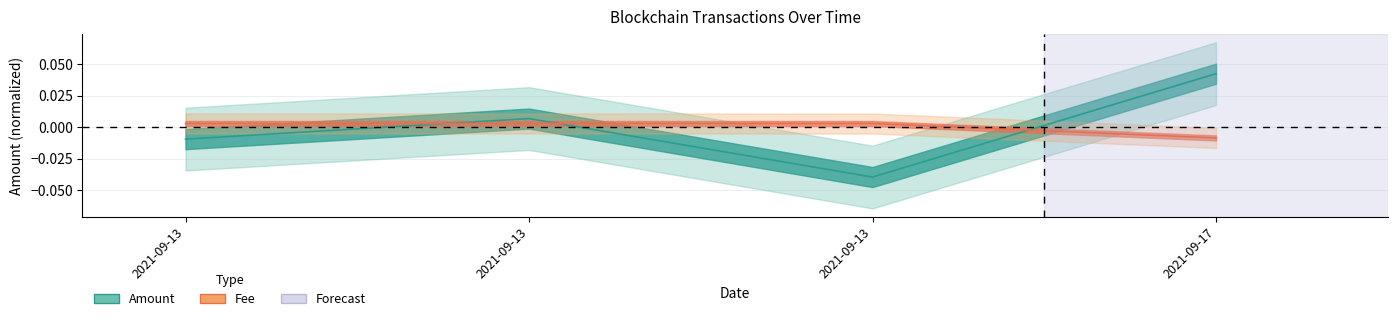

How many lines are shown in the chart?

2